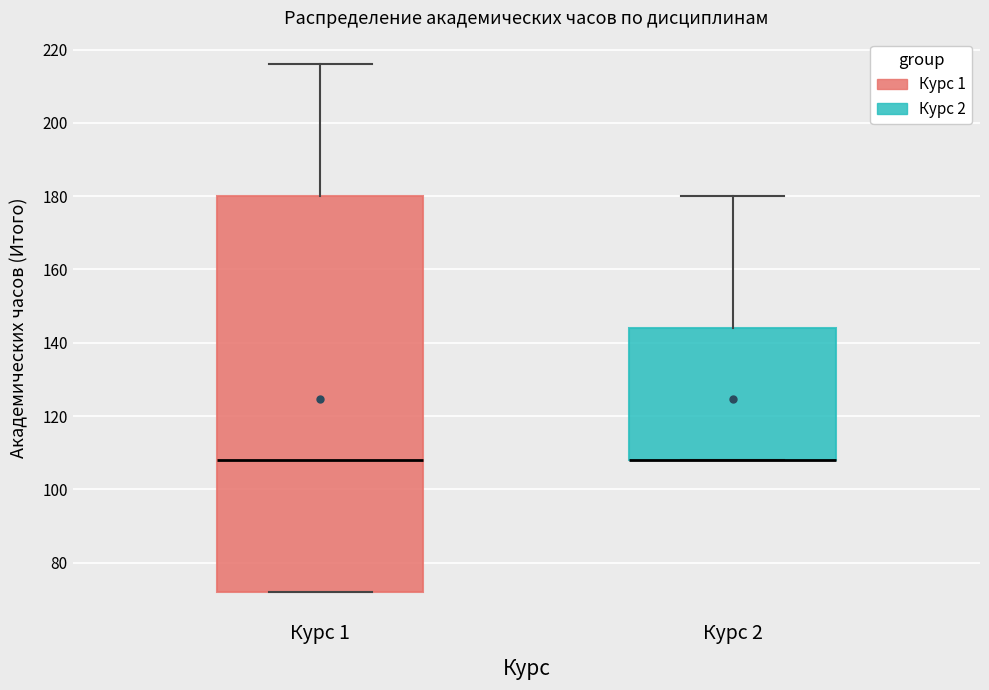

Reading left to right, read every box against the y-axis: the position of its median line, the range the box covers, and the ends of its whiskers. The values are not printed on the chart, so give them approximately, as read against the axis.

Курс 1: median 108, box 72 to 180, whiskers 72 to 216
Курс 2: median 108 (drawn on the box's lower edge), box 108 to 144, whiskers 108 to 180